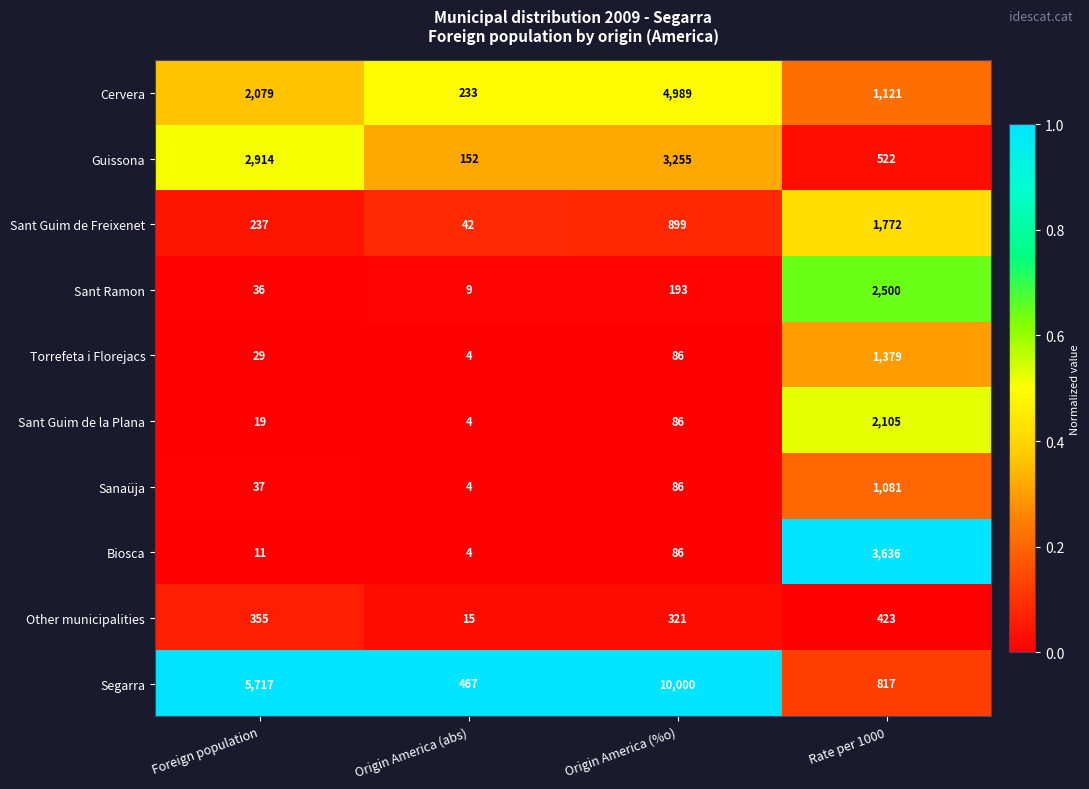

Which series has the widest spread of values?

Segarra